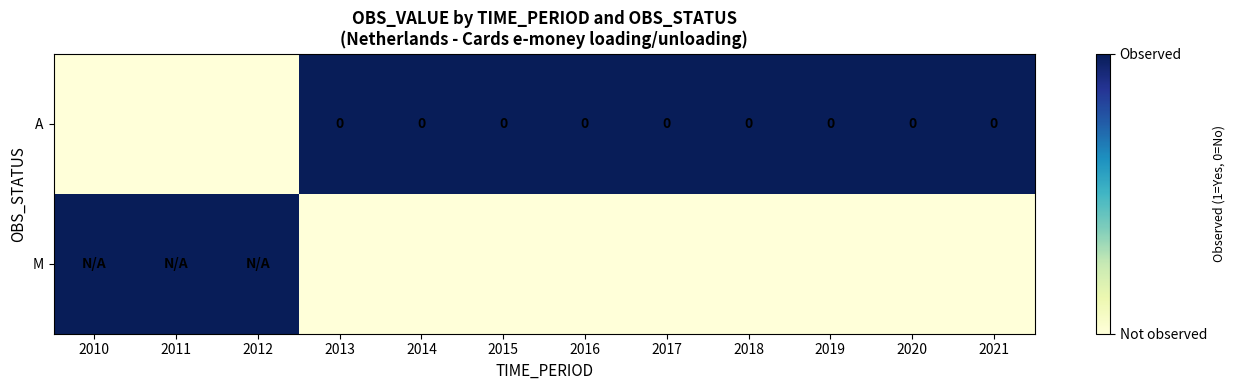

Between 2017 and 2019, which is larger?

2017